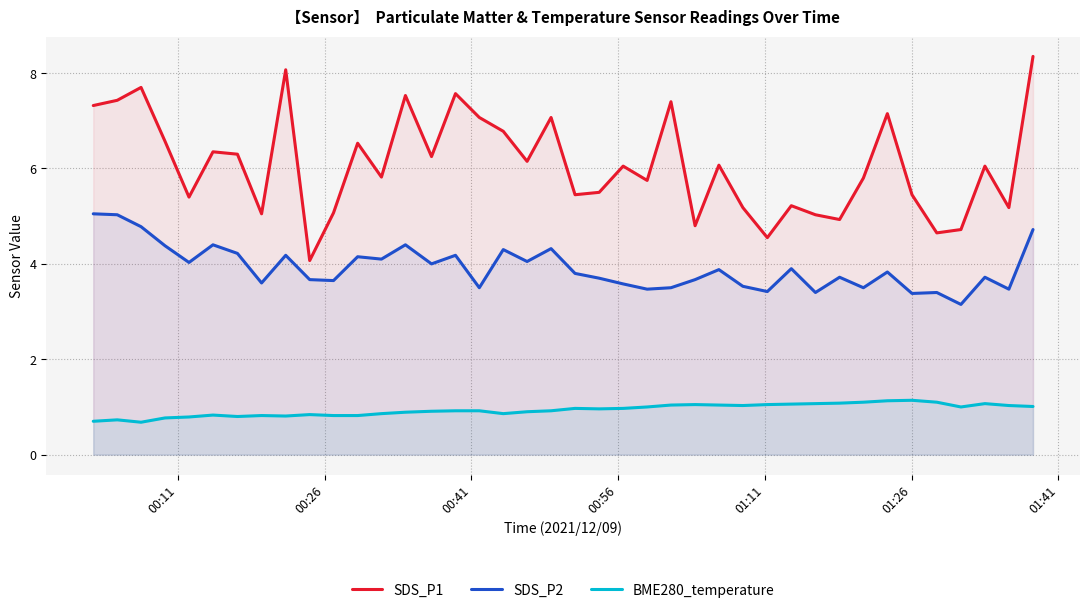

What is the value of the SDS_P2 point at the 9th from the left?

4.2